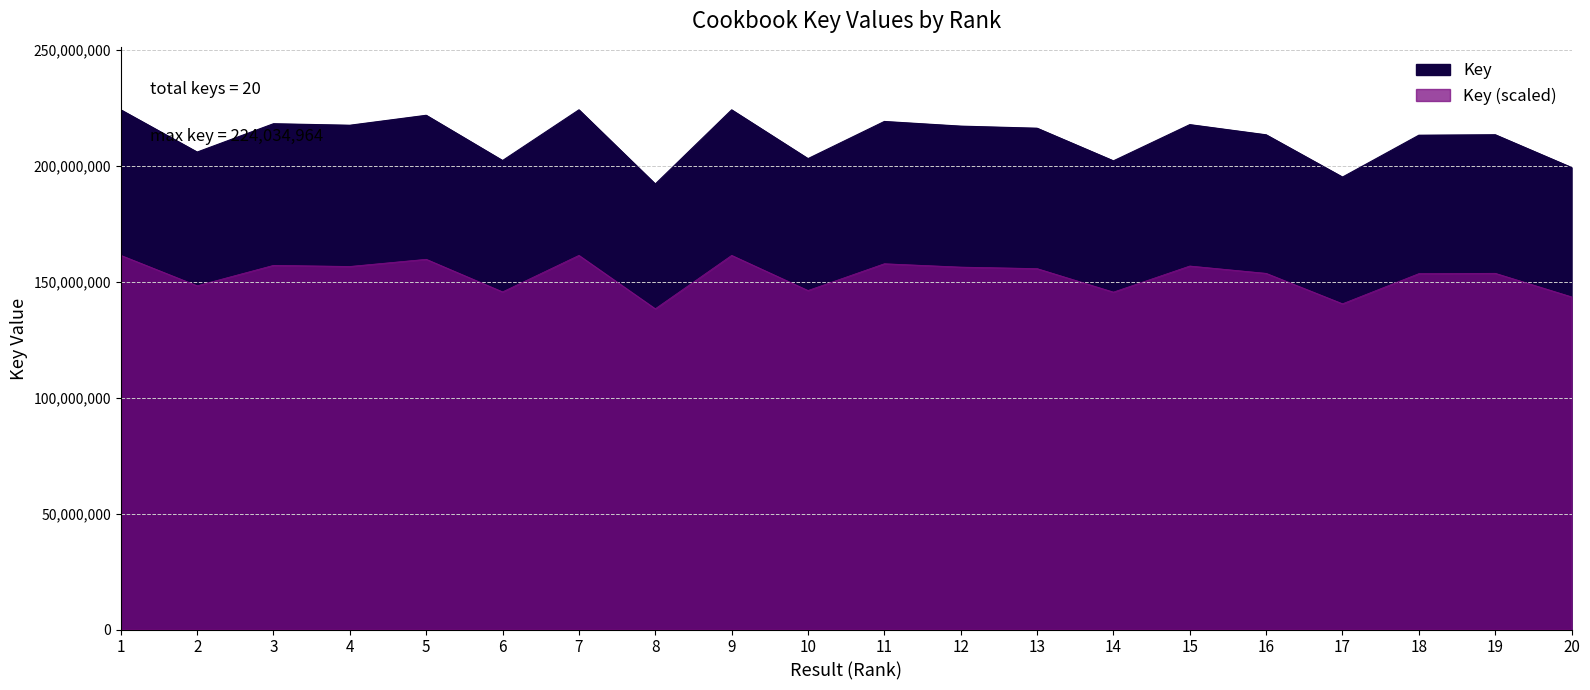

List the labels in order of value, largest first.

1, 7, 9, 5, 11, 3, 15, 4, 12, 13, 19, 16, 18, 2, 10, 6, 14, 20, 17, 8